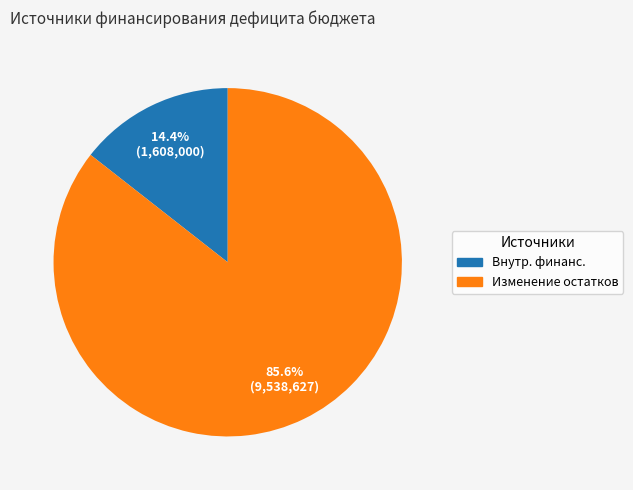

Count the number of slices in the pie.

2